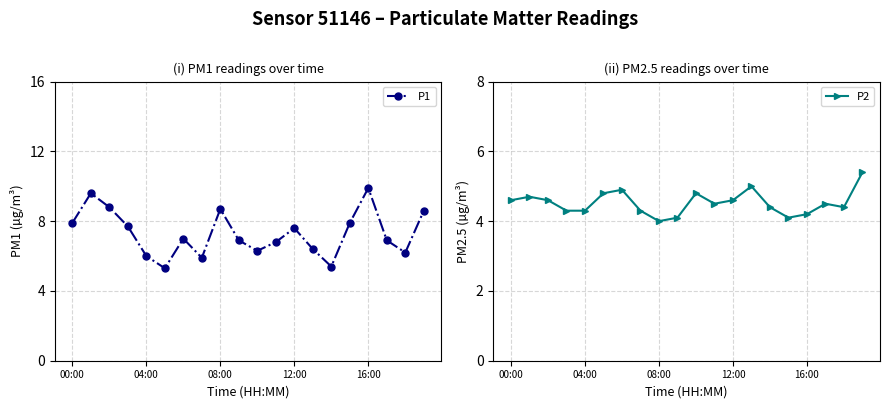

What is the value of the P2 point at the 2nd from the left?

4.7